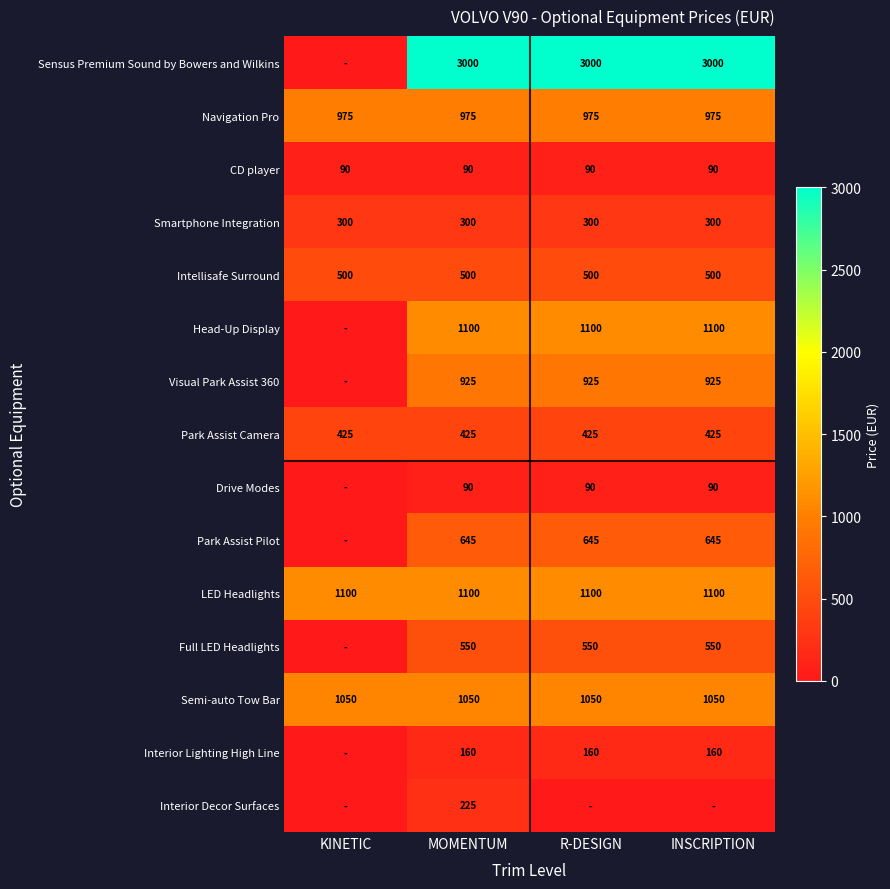

The CD player series shows 28 at KINETIC. True or false?

False